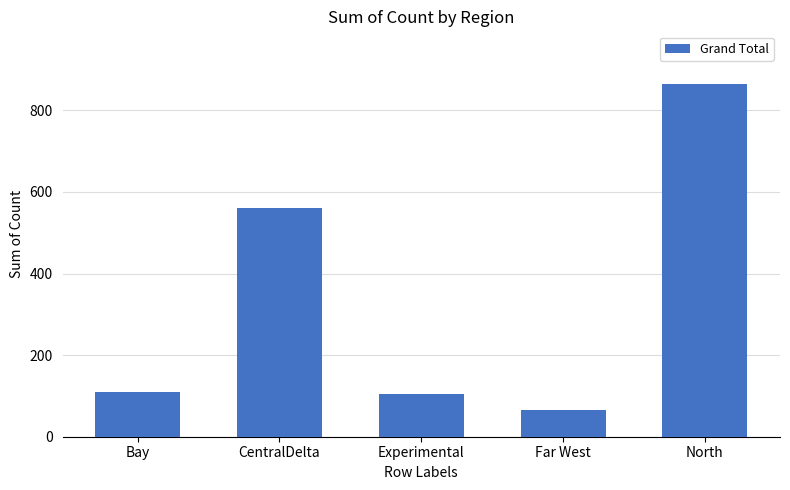

What is the difference between the values at Bay and CentralDelta?

452